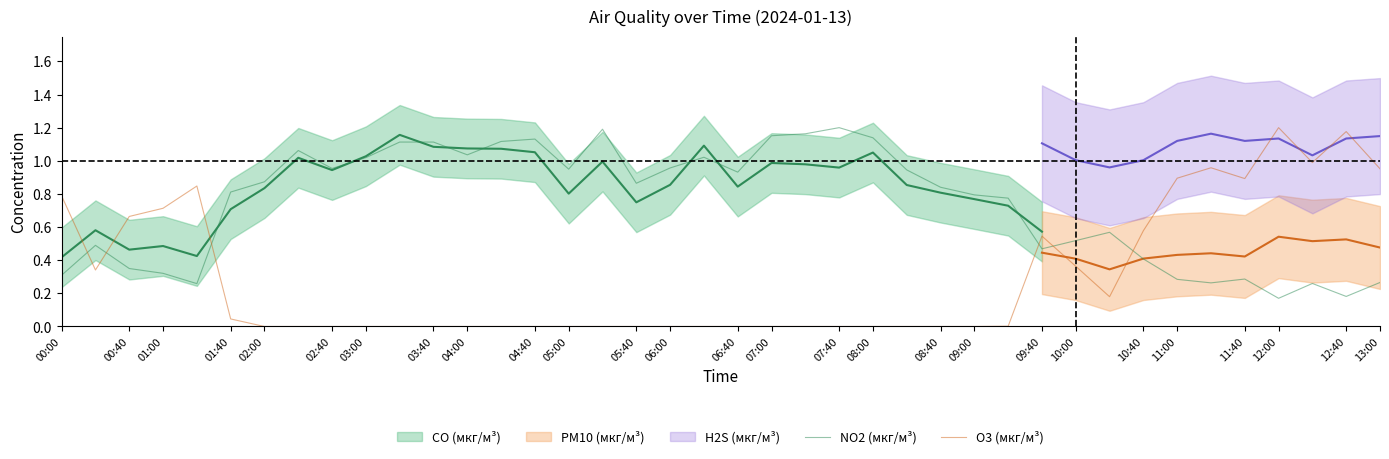

What is the maximum value for NO2 (мкг/м³)?

1.2